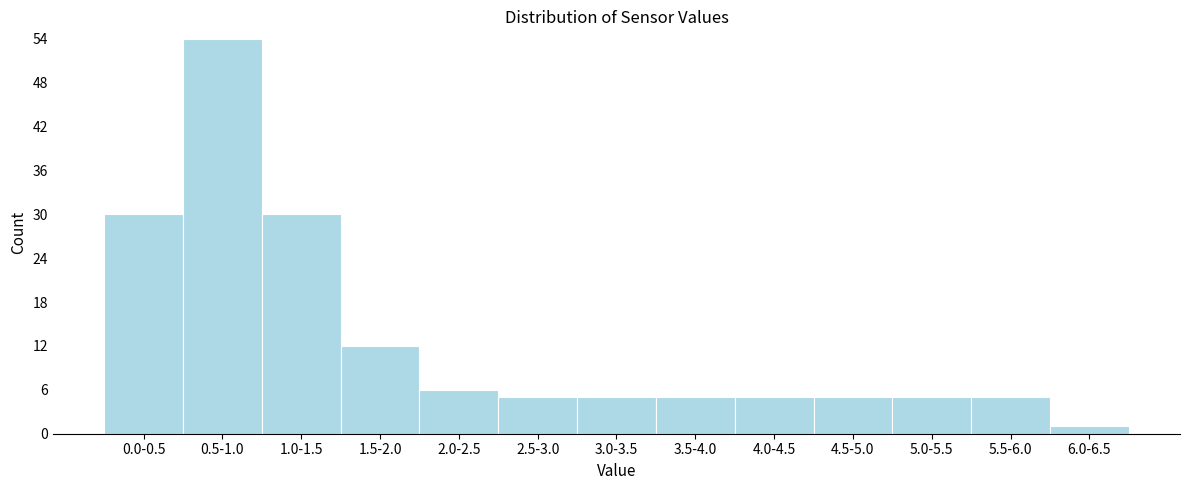

Reading left to right, what are all the values shown in this chart?

0.0-0.5=30	0.5-1.0=54	1.0-1.5=30	1.5-2.0=12	2.0-2.5=6	2.5-3.0=5	3.0-3.5=5	3.5-4.0=5	4.0-4.5=5	4.5-5.0=5	5.0-5.5=5	5.5-6.0=5	6.0-6.5=1